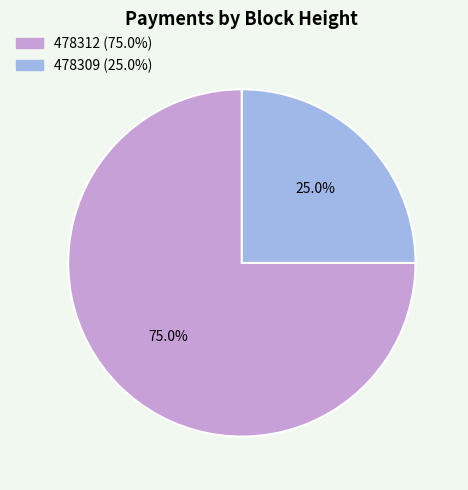

To the nearest percent, what is the difference between the largest and smallest slice percentages?

50%